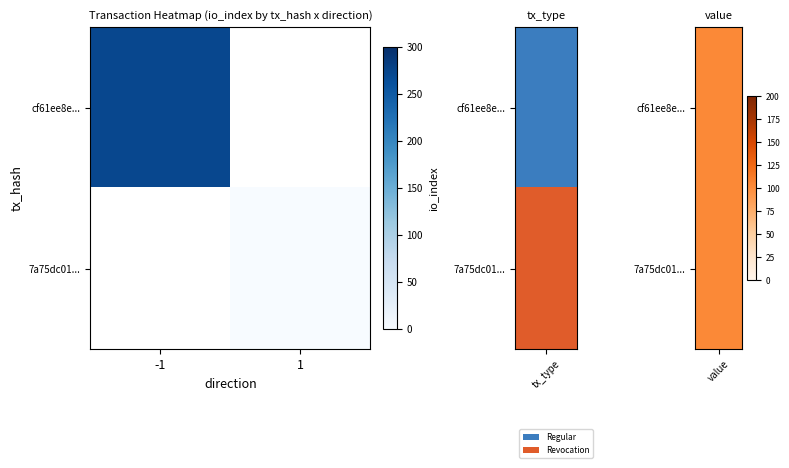

List the labels in order of 7a75dc01... value, smallest first.

-1, 1